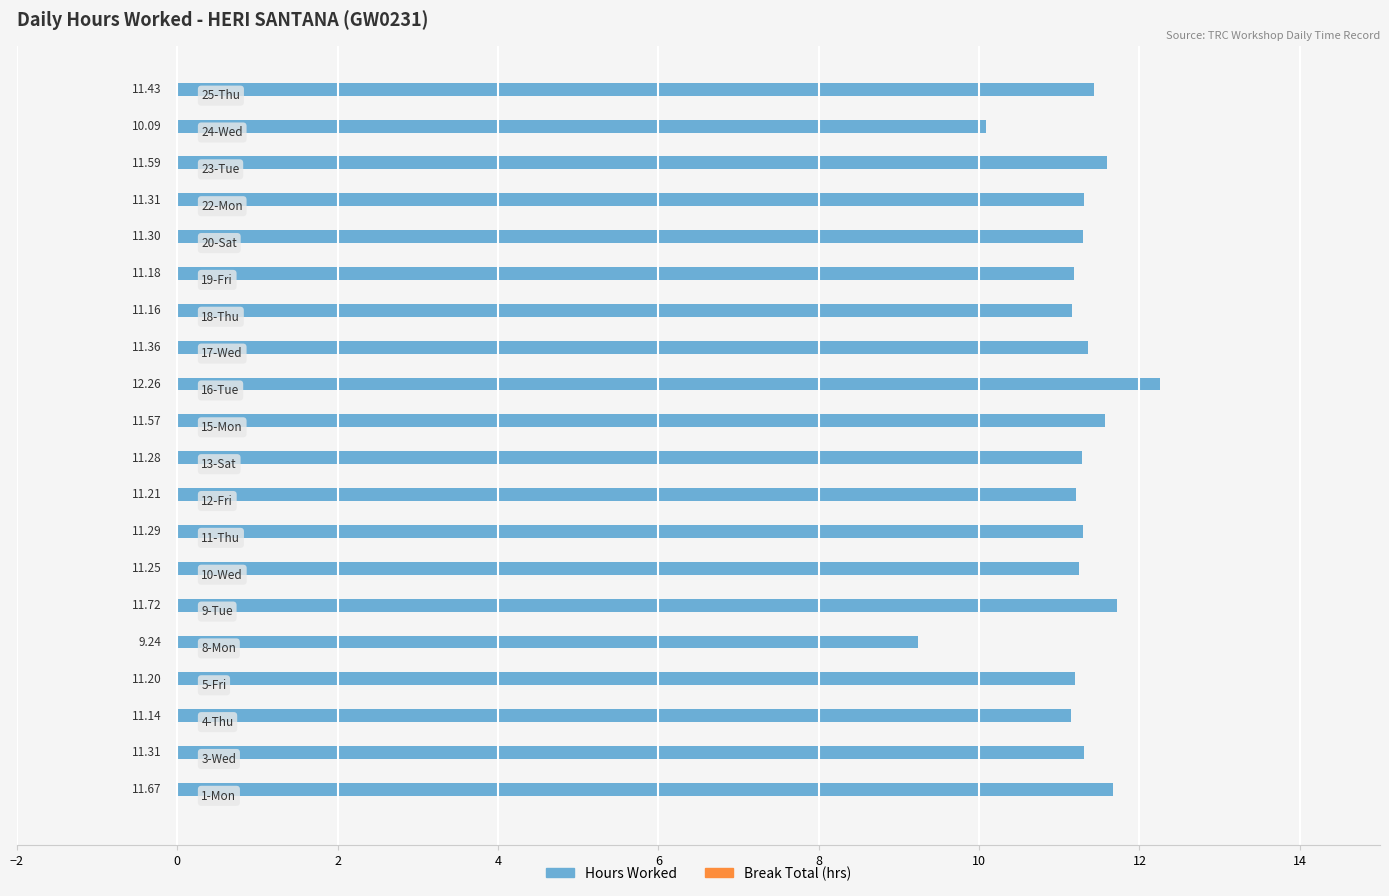

What is the sum of all values?

224.6